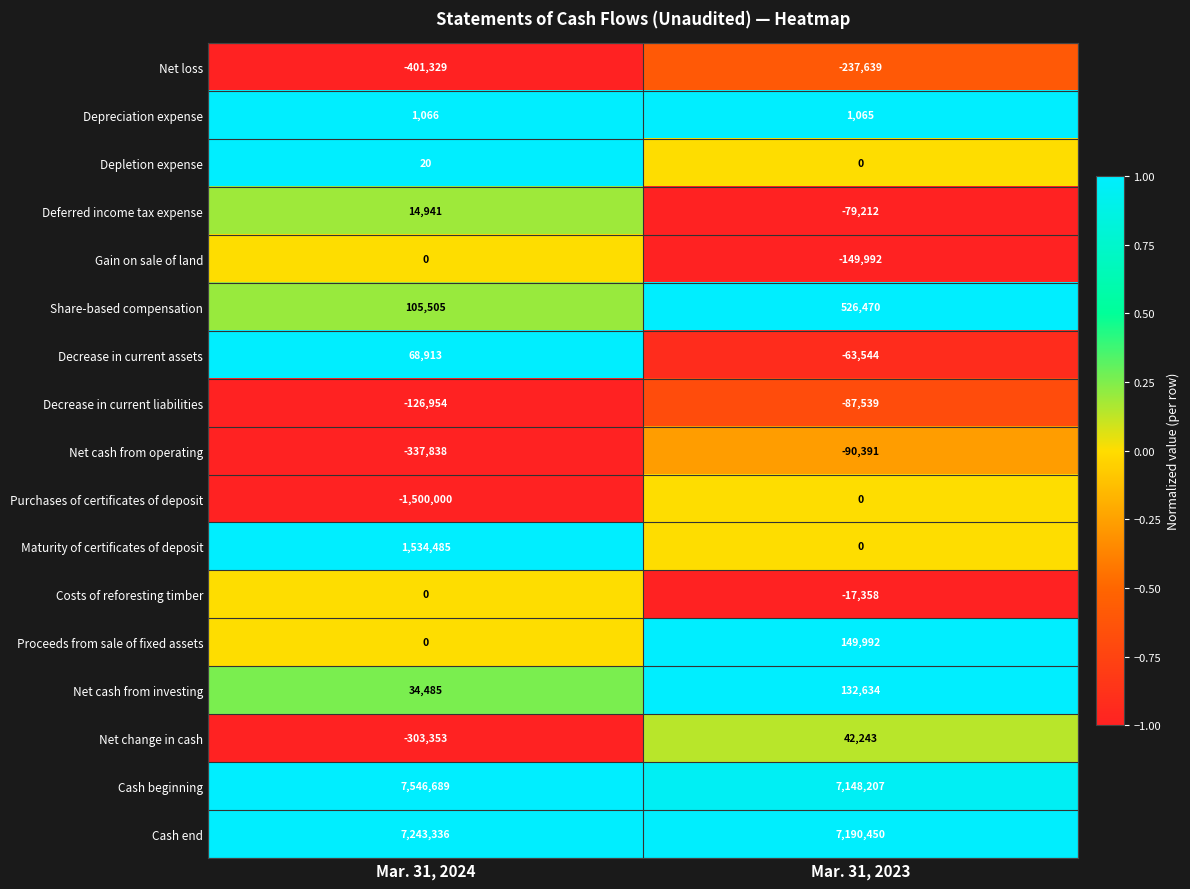

Which category has the highest value across all series?

Mar. 31, 2024